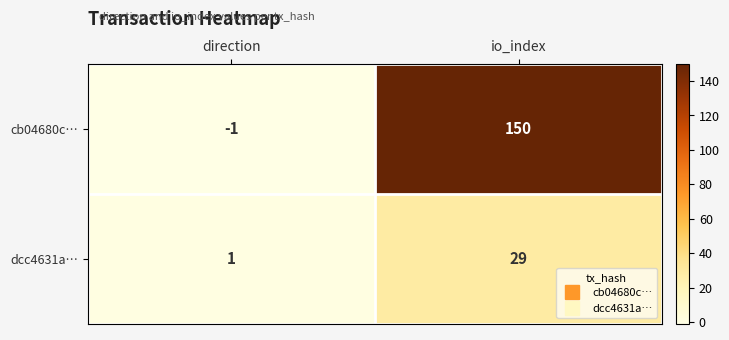

List the series in order of their overall mean, lowest first.

dcc4631a…, cb04680c…